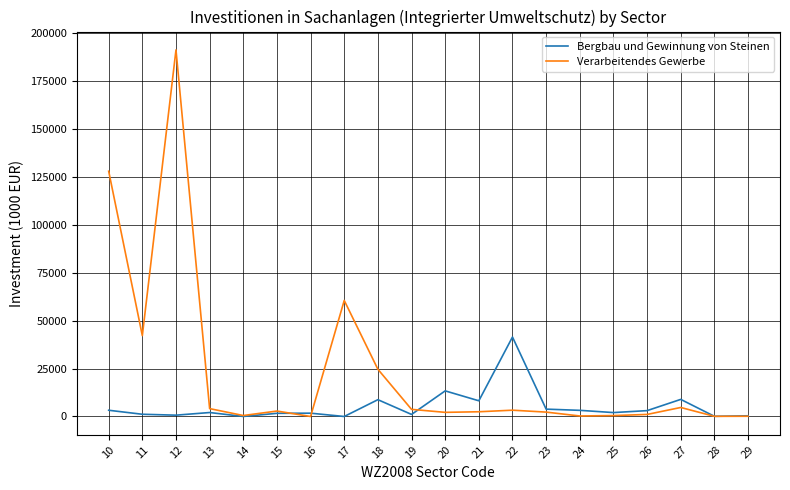

The value of Verarbeitendes Gewerbe at 14 is 502. True or false?

True